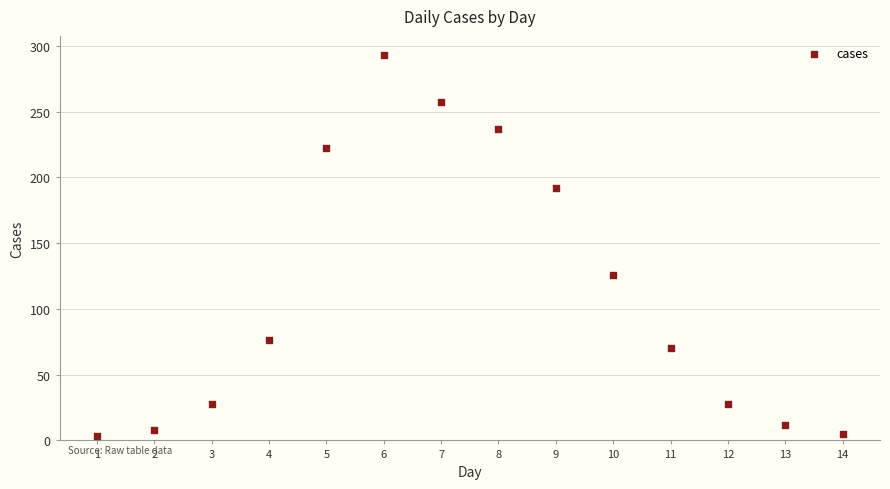

What Y value in the scatter plot is closest to 148?

126